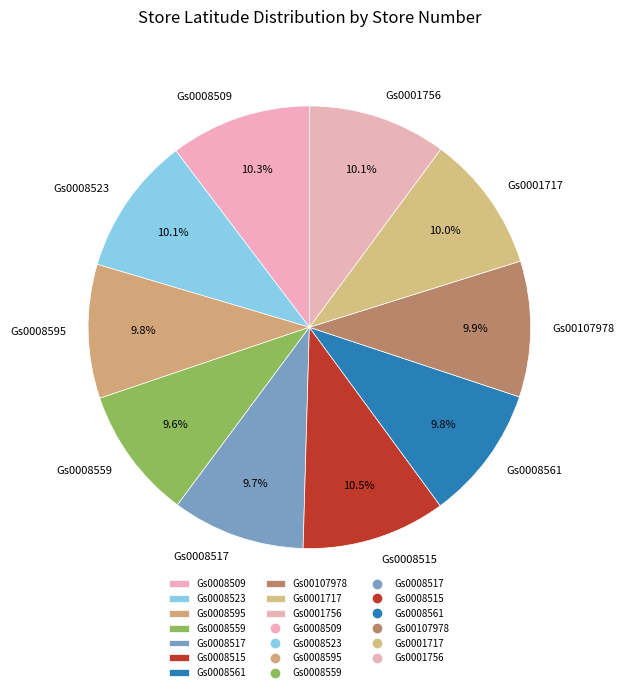

The Gs0008561 slice represents 23% of the pie. True or false?

False